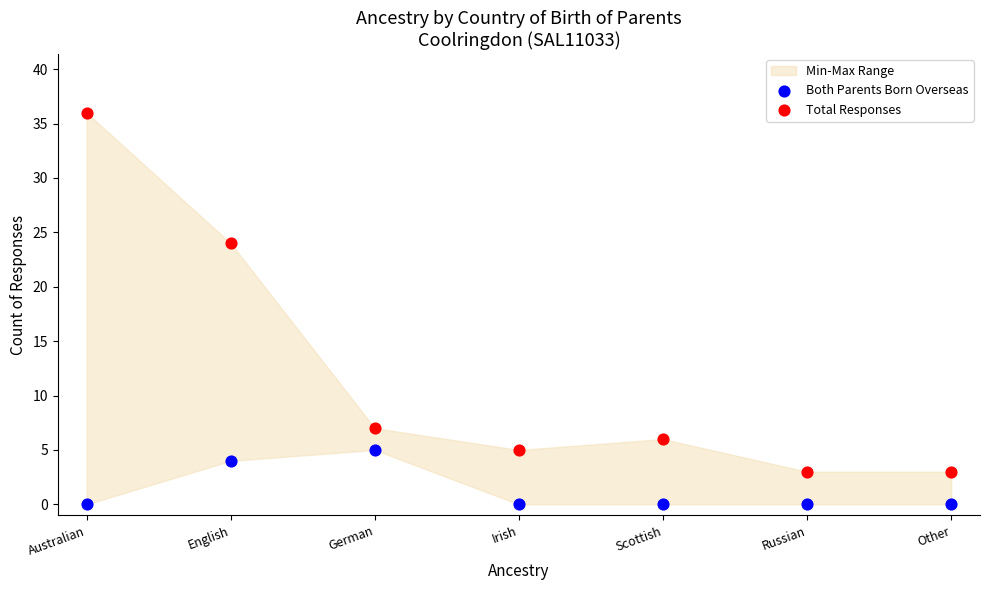

Which series contains the highest Y value?

Total Responses